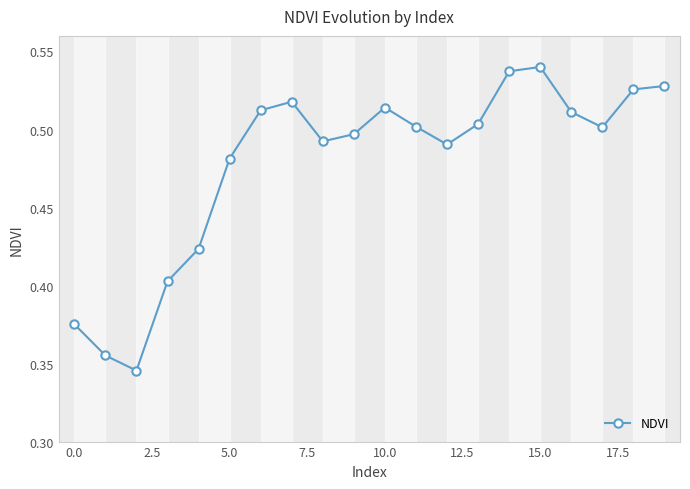

How many values are between 0 and 1?

20